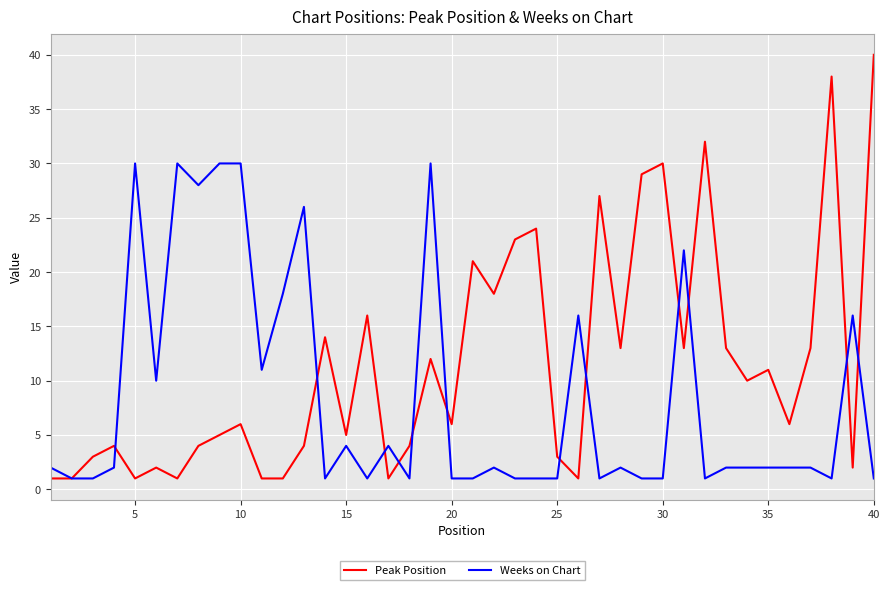

What is the maximum value for Weeks on Chart?

30